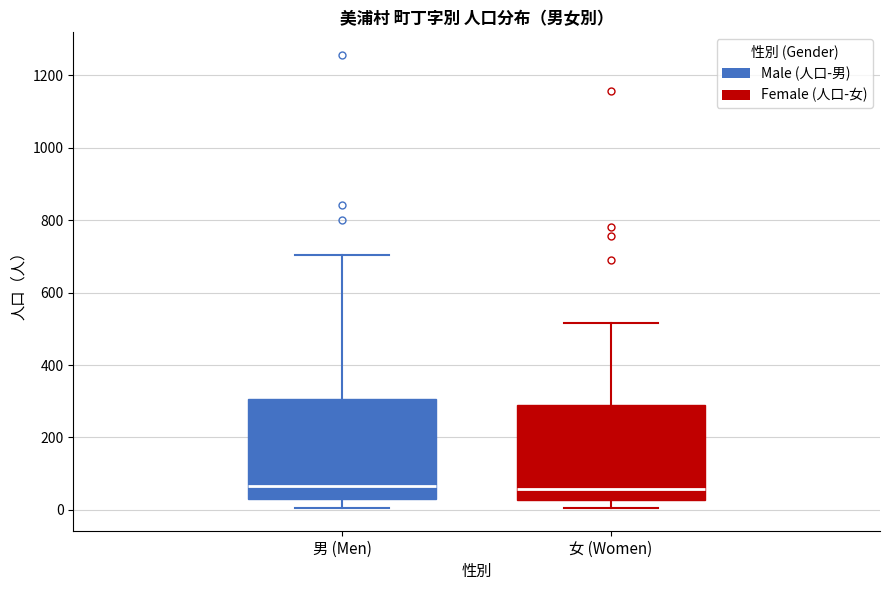

Where does the lower whisker of the box for 男 (Men) end on the y-axis? The values are not printed on the chart, so give them approximately, as read against the axis.

0